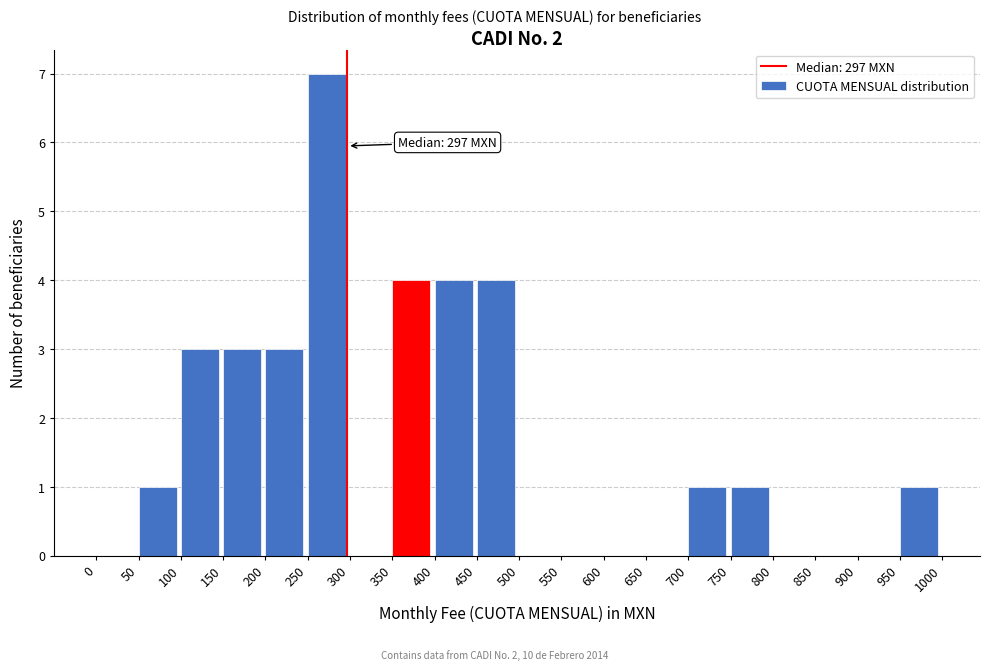

Which range on the x-axis has the tallest bar?

250 to 300